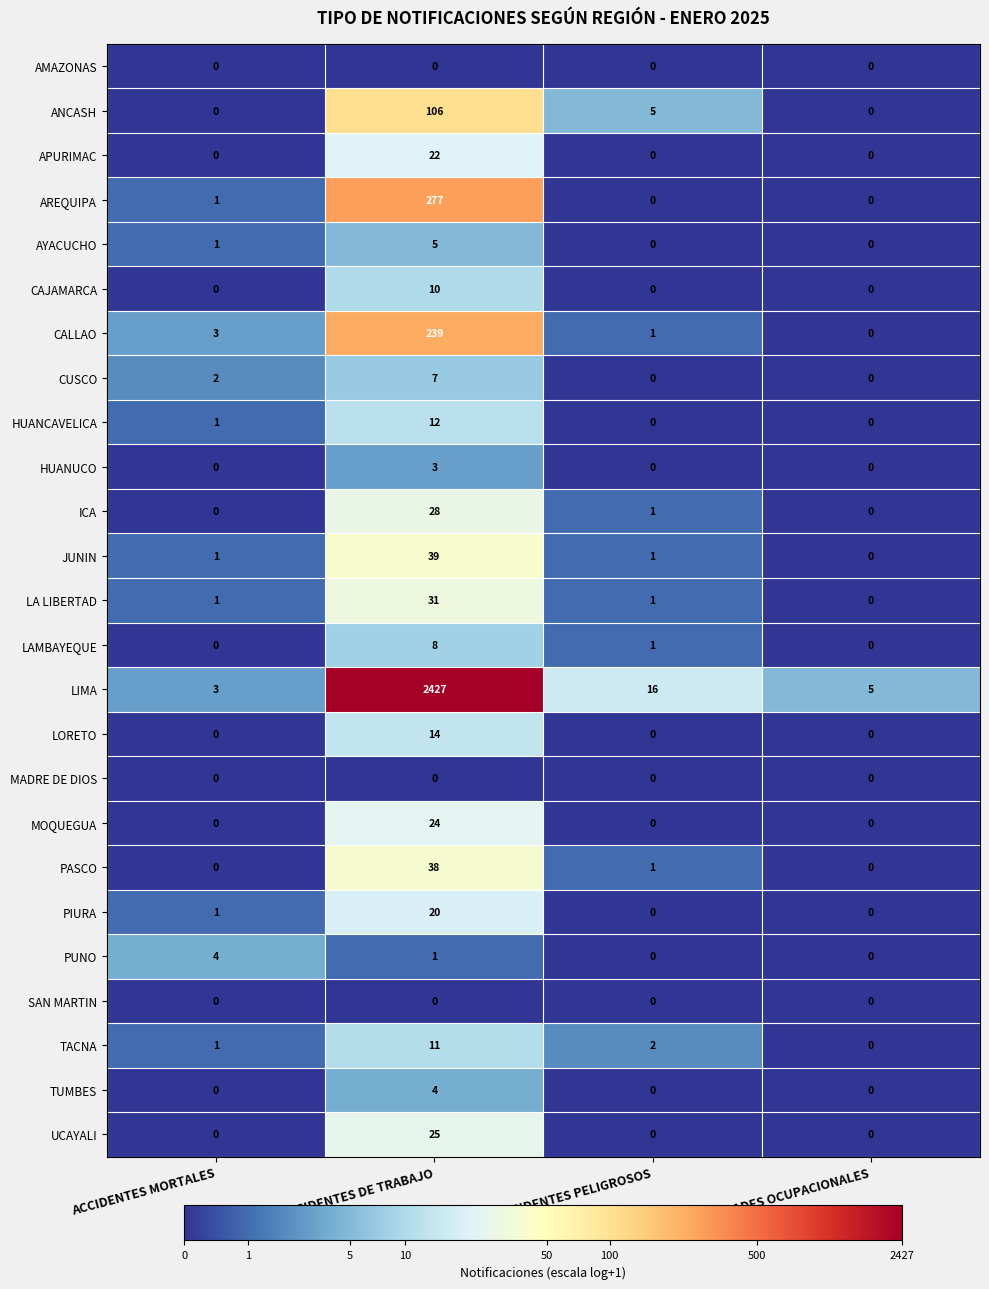

At which category is the sum across all series the highest?

ACCIDENTES DE TRABAJO